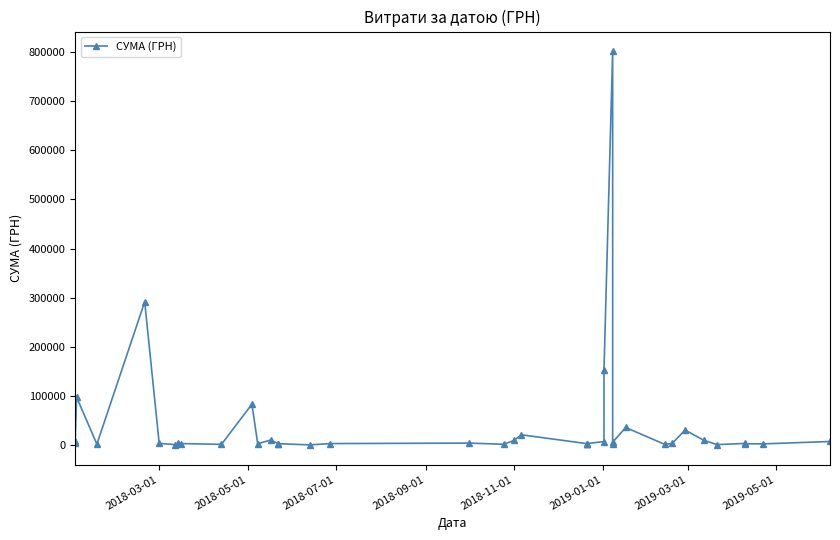

What is the value of the 24th point from the left?

2719.0